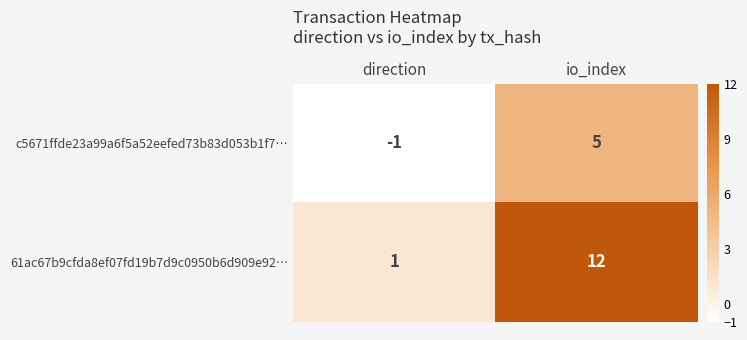

Reading left to right, extract all data points from this chart.

c5671ffde23a99a6f5a52eefed73b83d053b1f7…: direction=-1	io_index=5
61ac67b9cfda8ef07fd19b7d9c0950b6d909e92…: direction=1	io_index=12